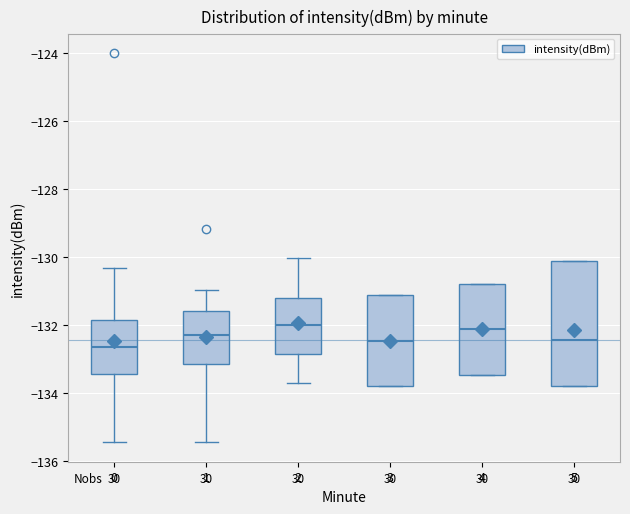

Reading left to right, read every box against the y-axis: the position of its median line, the range the box covers, and the ends of its whiskers. The values are not printed on the chart, so give them approximately, as read against the axis.

0: median -132.6, box -133.4 to -131.8, whiskers -135.4 to -130.4
1: median -132.2, box -133.2 to -131.6, whiskers -135.4 to -131.0
2: median -132.0, box -132.8 to -131.2, whiskers -133.8 to -130.0
3: median -132.4, box -133.8 to -131.2, whiskers -133.8 to -131.2
4: median -132.2, box -133.4 to -130.8, whiskers -133.4 to -130.8
5: median -132.4, box -133.8 to -130.2, whiskers -133.8 to -130.2